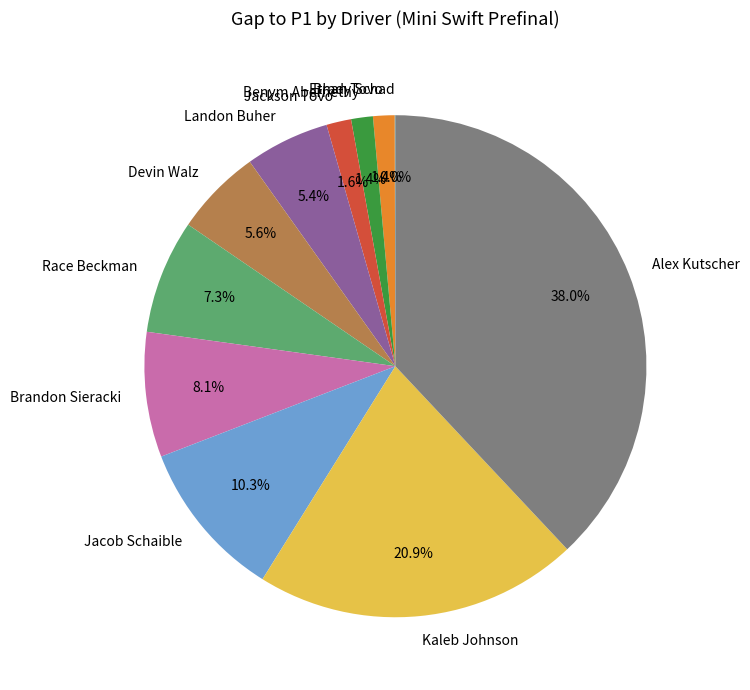

Which slice is the largest?

Alex Kutscher